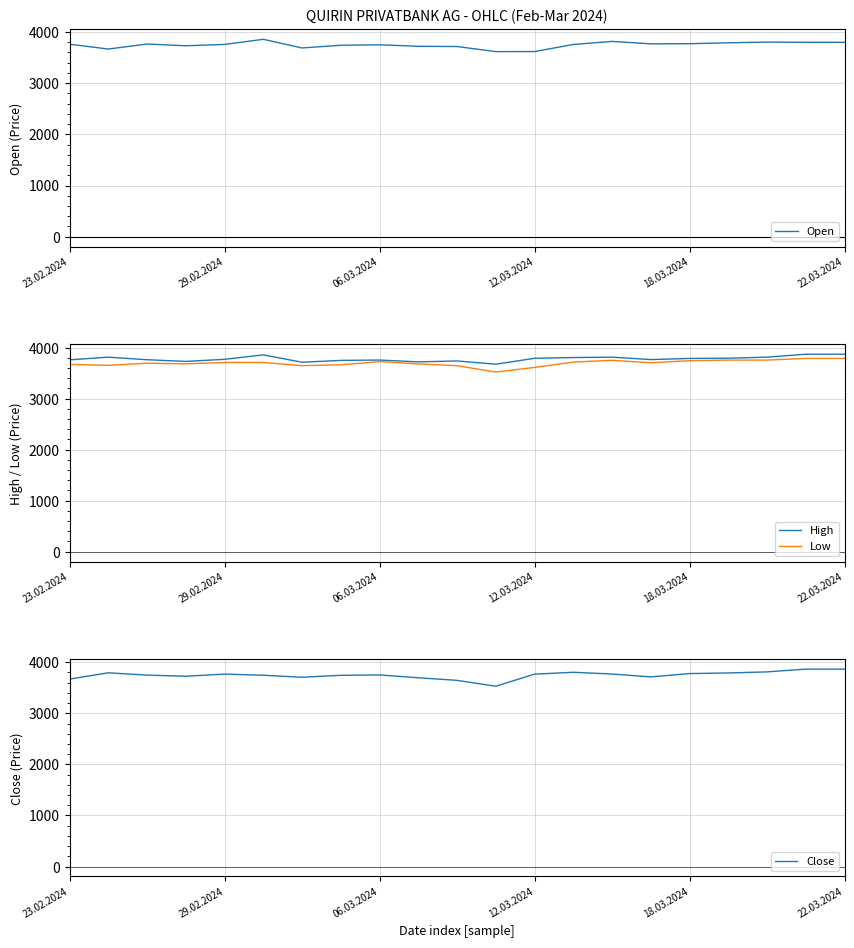

How many lines are shown in the chart?

4